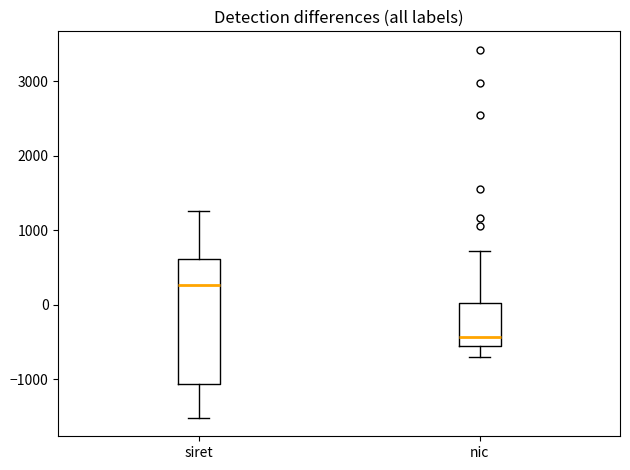

Reading left to right, transcribe this box plot: for each box, give where its median line is, the range the box spans, and where its two whiskers end, as read against the y-axis. The values are not printed on the chart, so give them approximately, as read against the axis.

siret: median 300, box -1100 to 600, whiskers -1500 to 1300
nic: median -400, box -600 to 0, whiskers -700 to 700